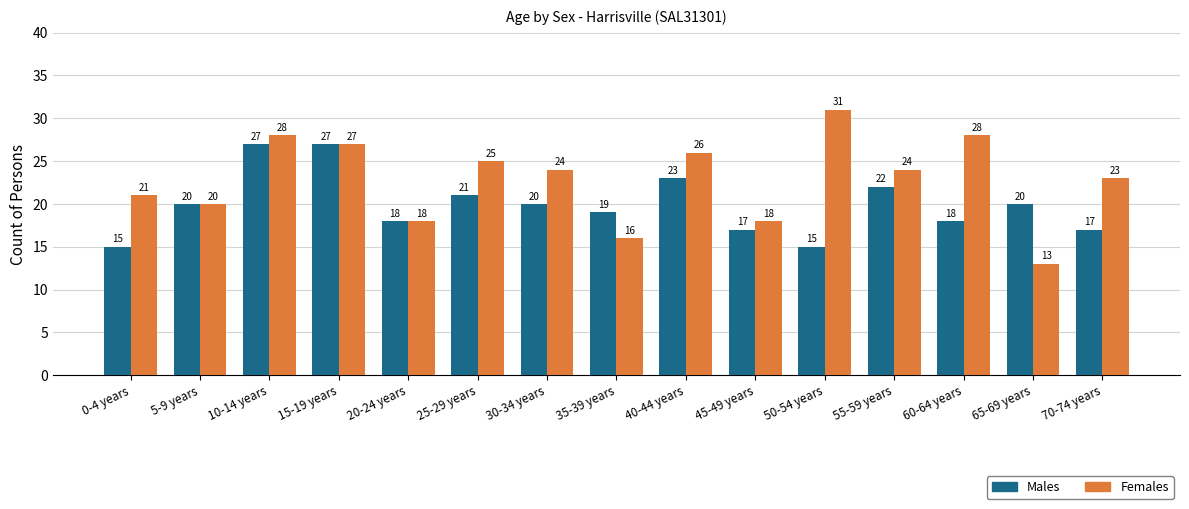

What position from the right is 25-29 years?

10